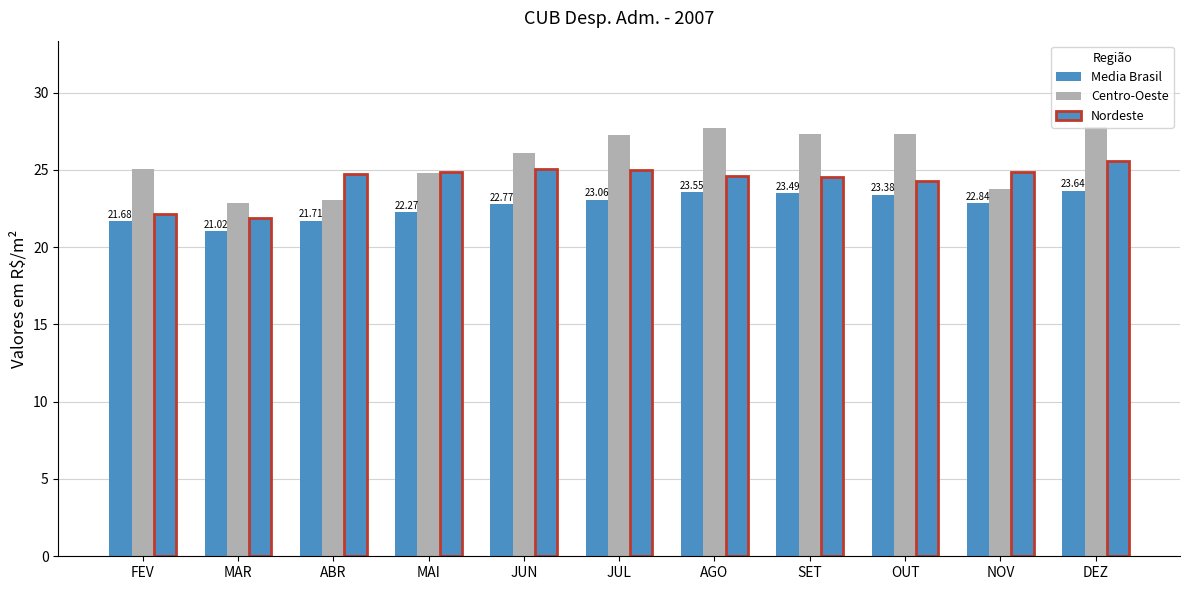

What is the approximate value of Centro-Oeste at ABR?

23.1